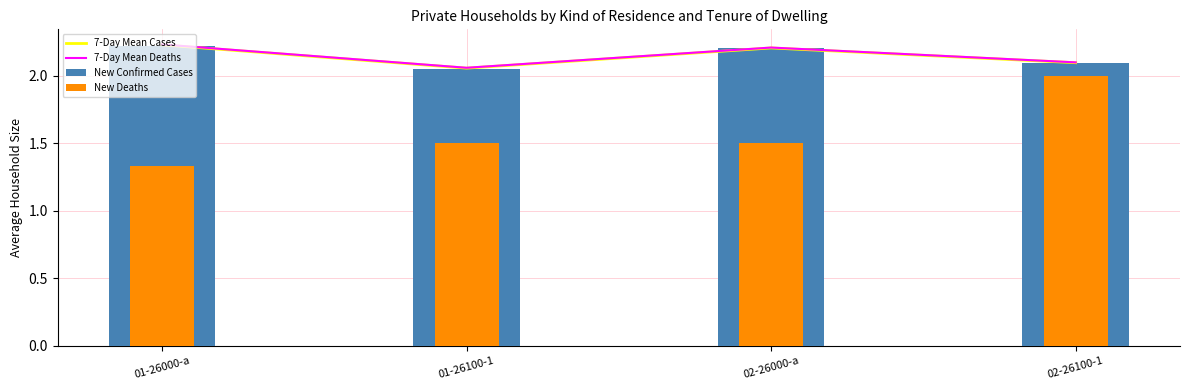

Reading left to right, what are all the values shown in this chart?

7-Day Mean Cases: 2.2	2.1	2.2	2.1
7-Day Mean Deaths: 2.2	2.1	2.2	2.1
New Confirmed Cases: 2.2	2.1	2.2	2.1
New Deaths: 1.3	1.5	1.5	2.0